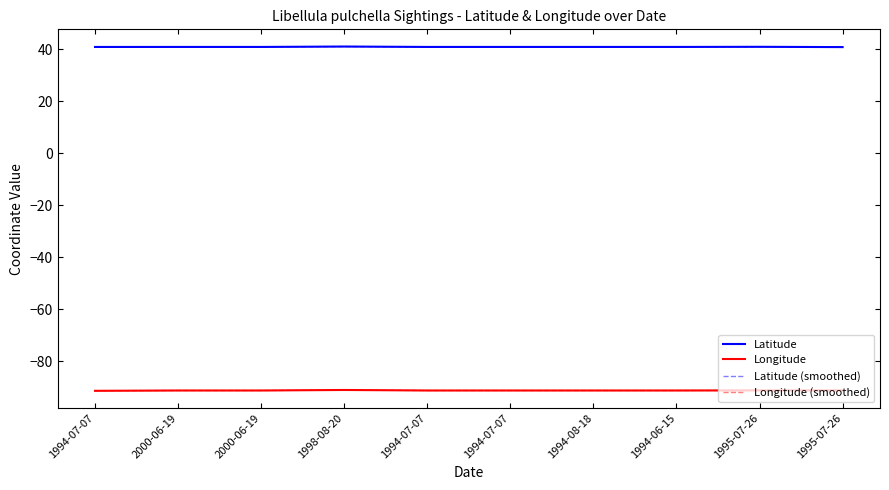

Does the chart have visible grid lines?

No